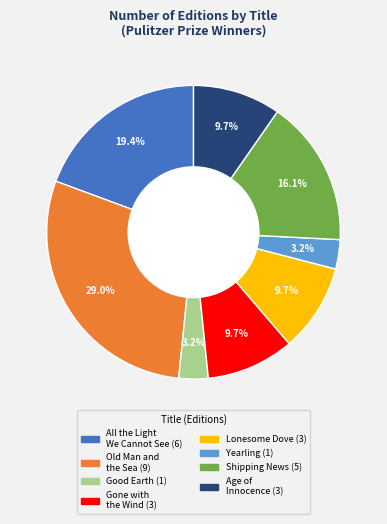

True or false: Gone with the Wind accounts for 1% of the total.

False